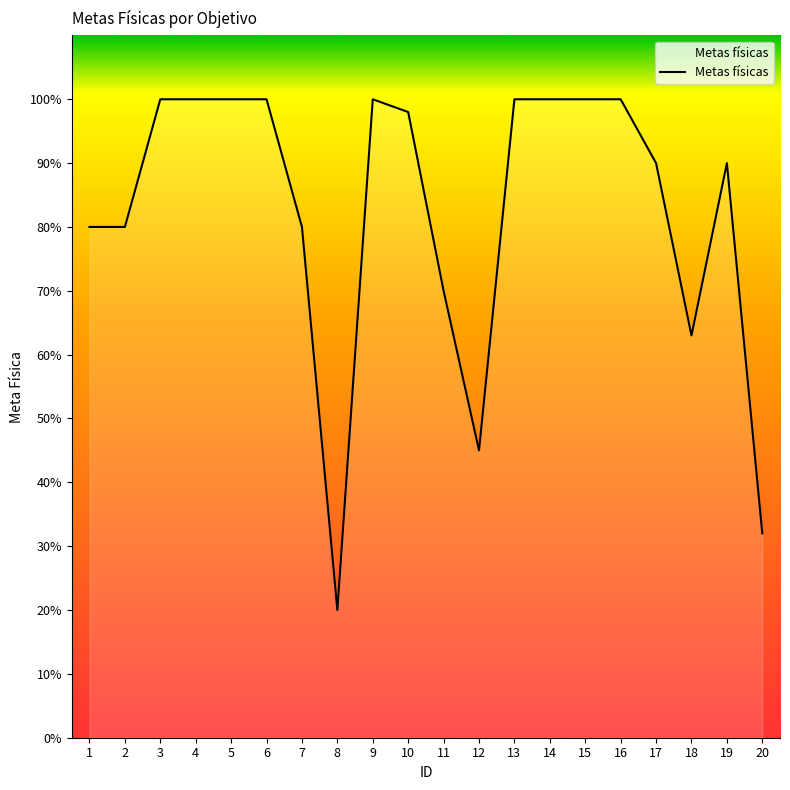

Is this an area chart (filled region under the line)?

Yes